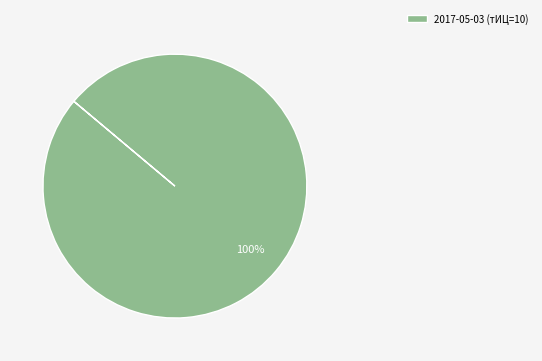

What is the majority slice?

2017-05-03 (тИЦ=10)